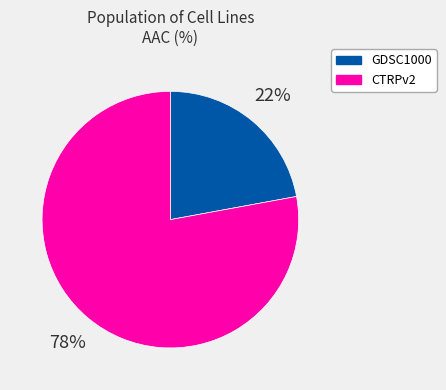

What is the ratio of the value at CTRPv2 to the value at GDSC1000?

3.5